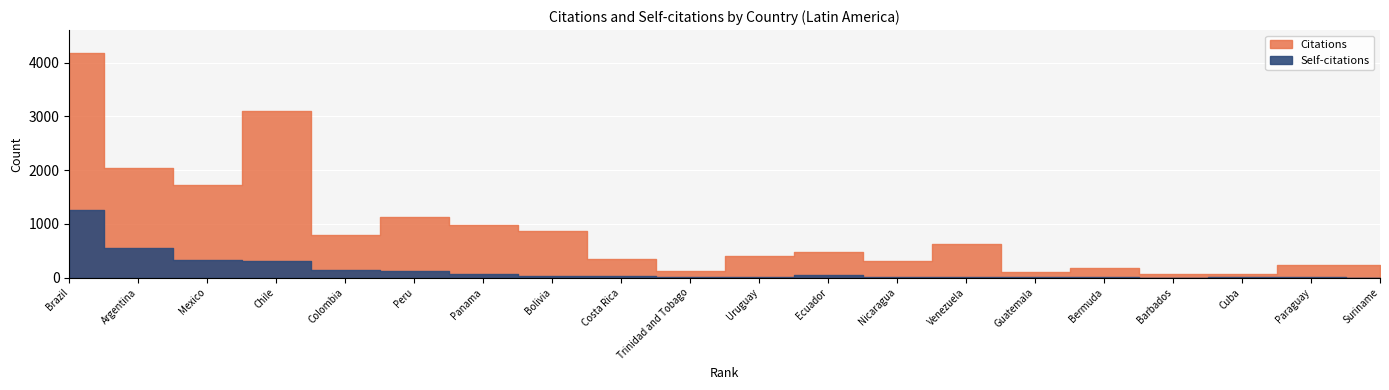

At how many categories does at least one series exceed 2463?

2